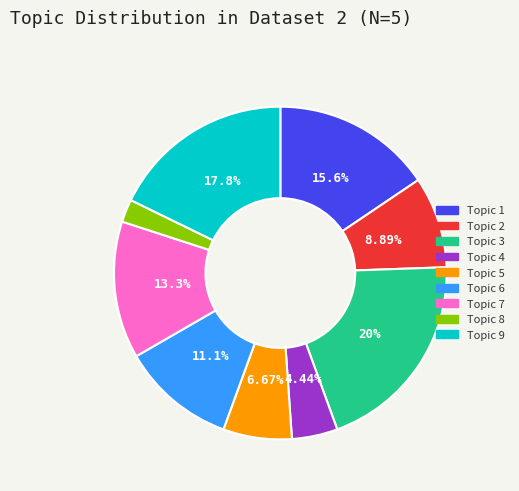

Is there a majority slice in this chart?

No